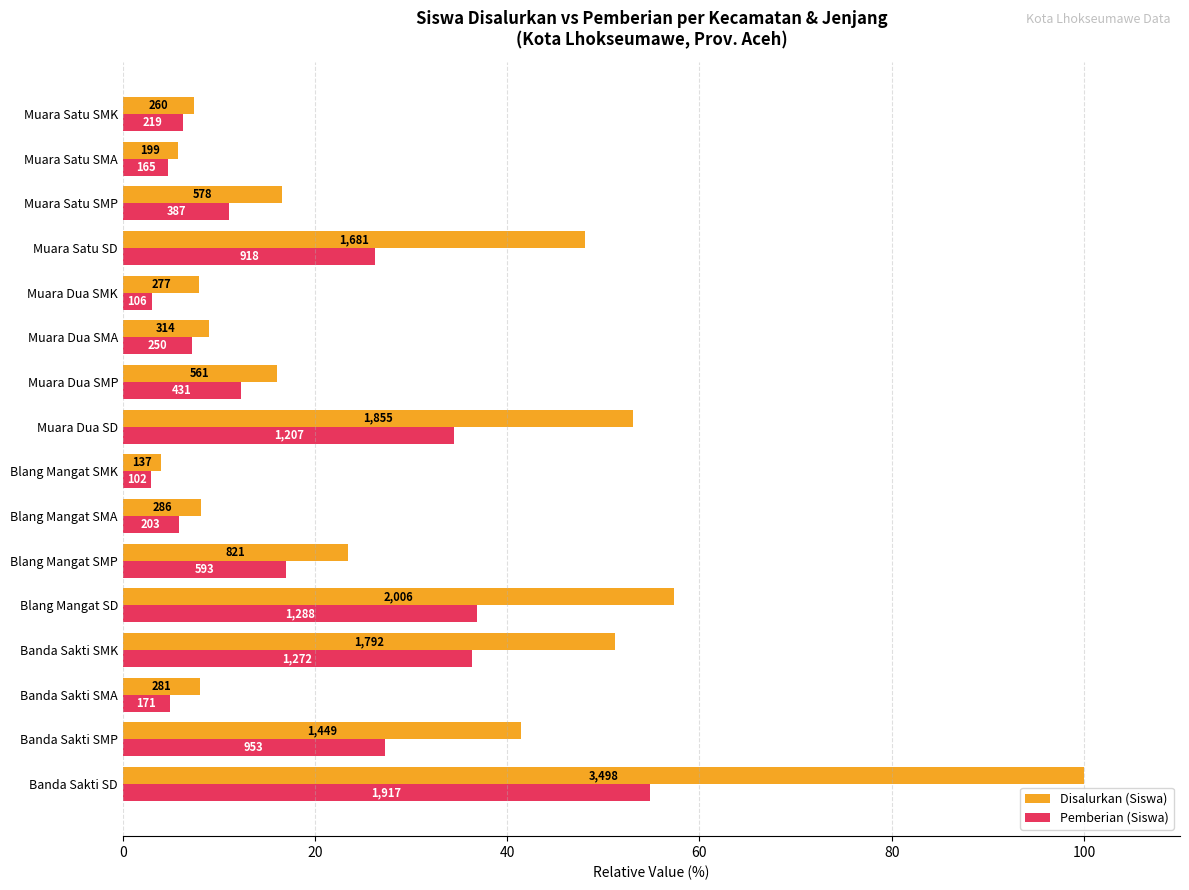

What are all the series names shown in the legend?

Disalurkan (Siswa), Pemberian (Siswa)